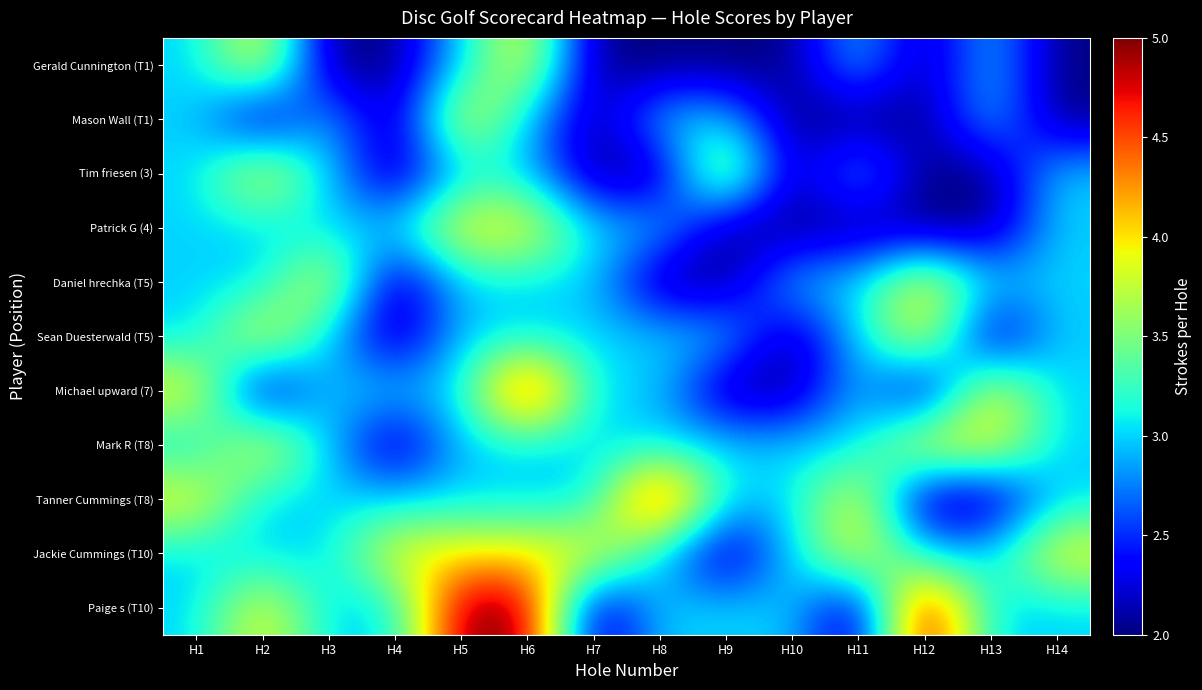

What is the minimum value shown in the chart?

2